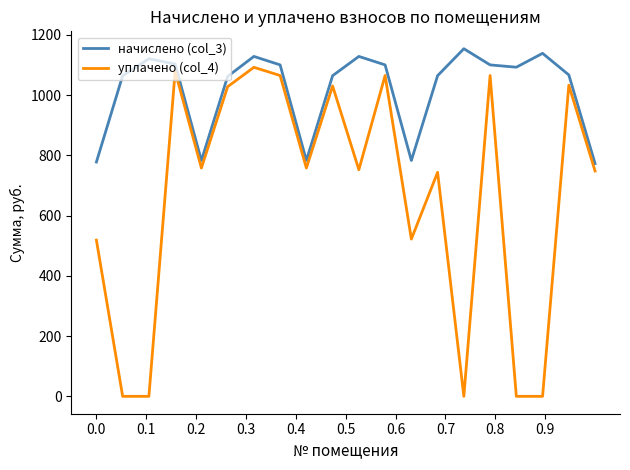

True or false: уплачено (col_4) and начислено (col_3) cross at least once.

False